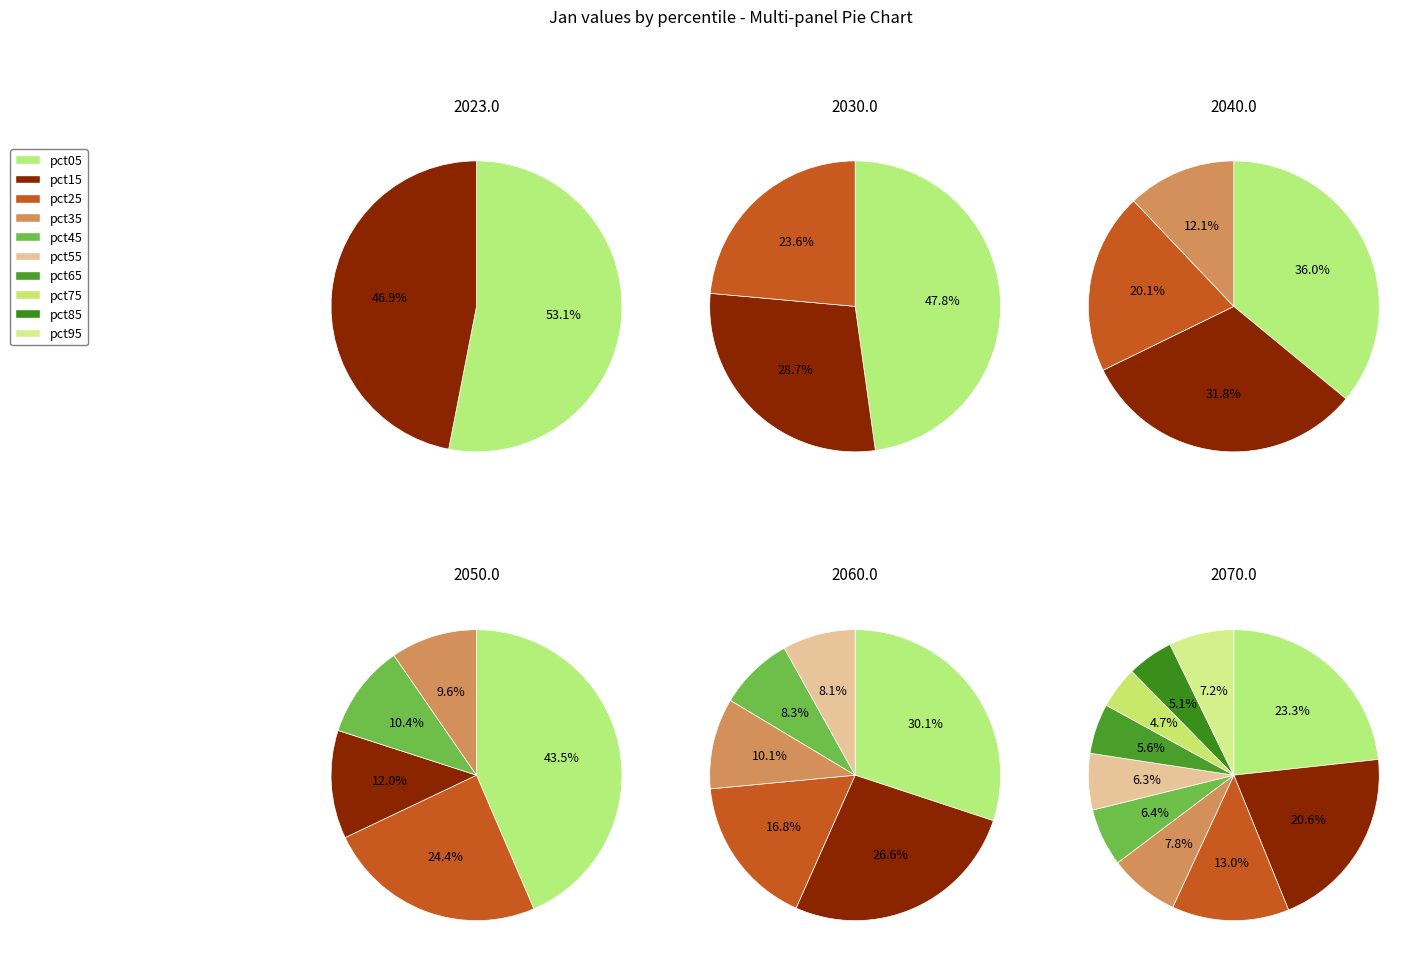

Is pct45 the majority of the pie?

No